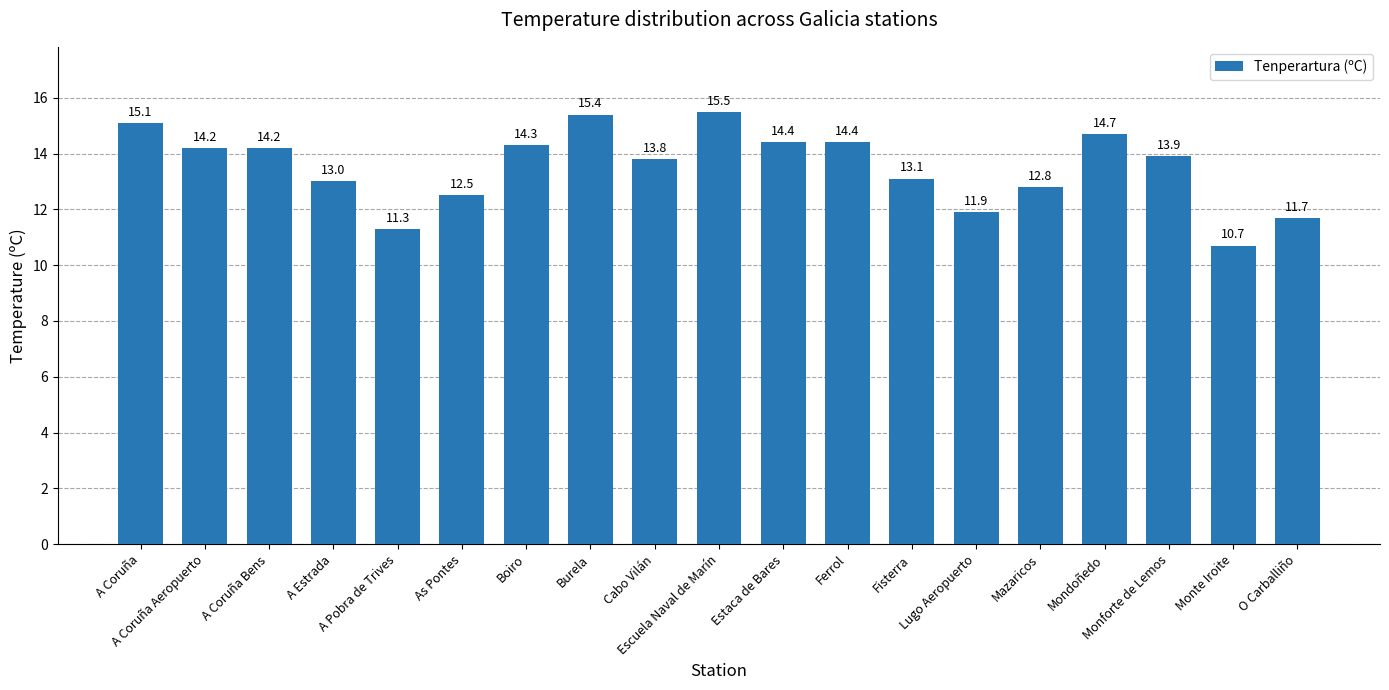

What is the label of the 9th bar from the left?

Cabo Vilán